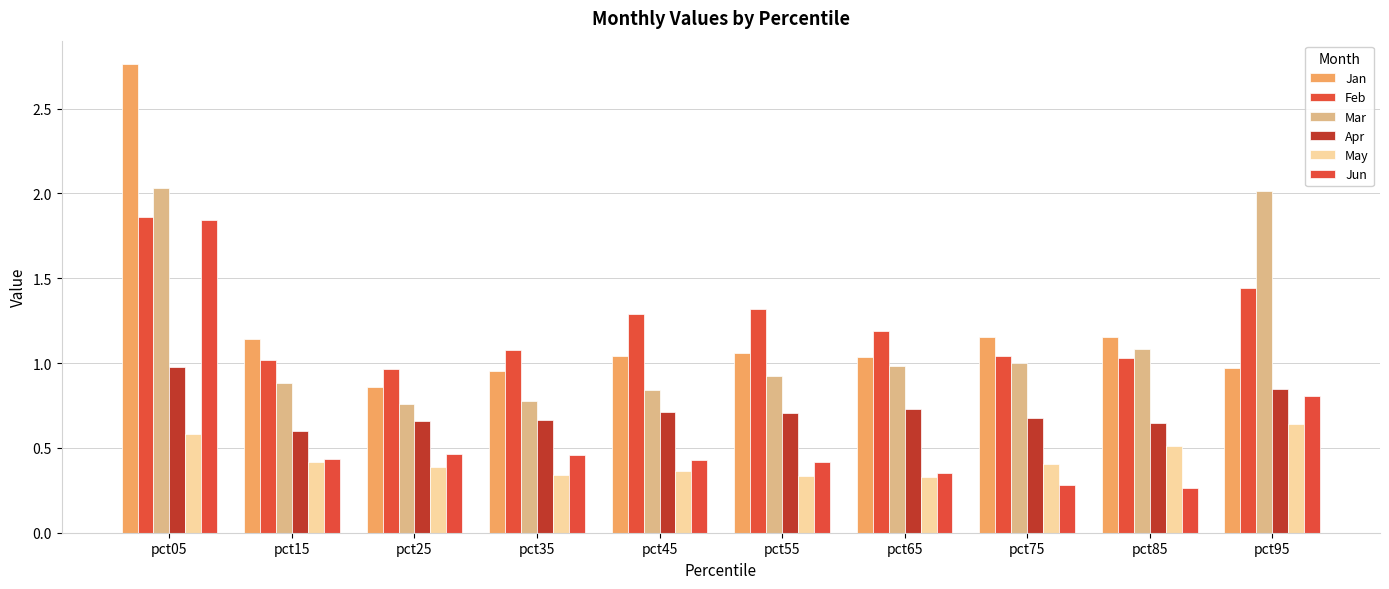

How many bars are there in each group?

6